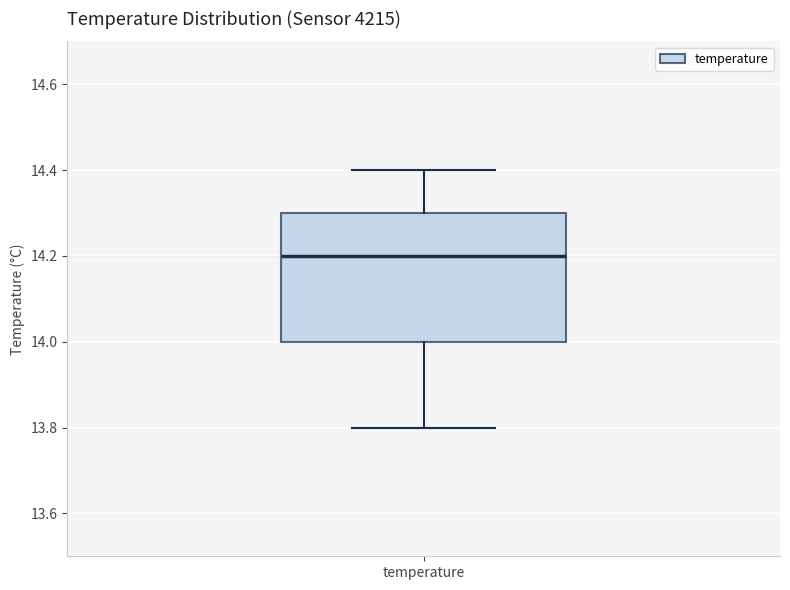

Read this box plot against the y-axis: the position of the median line, the range covered by the box, and the ends of both whiskers. The values are not printed on the chart, so give them approximately, as read against the axis.

median 14.2, box 14.0 to 14.3, whiskers 13.8 to 14.4